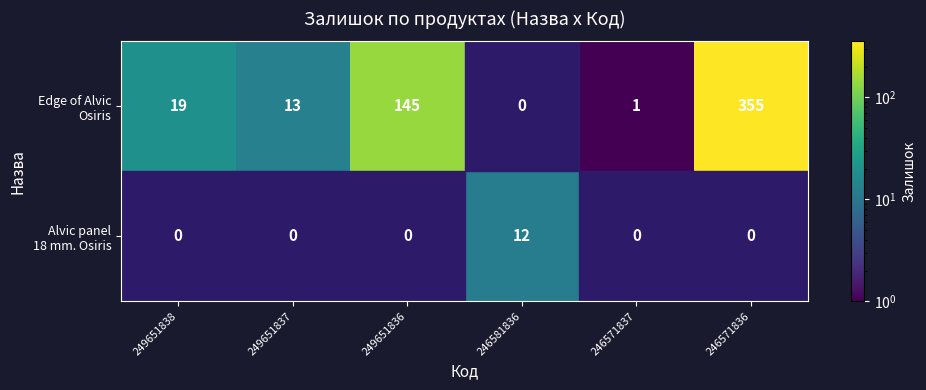

Which category has the highest value across all series?

246571836